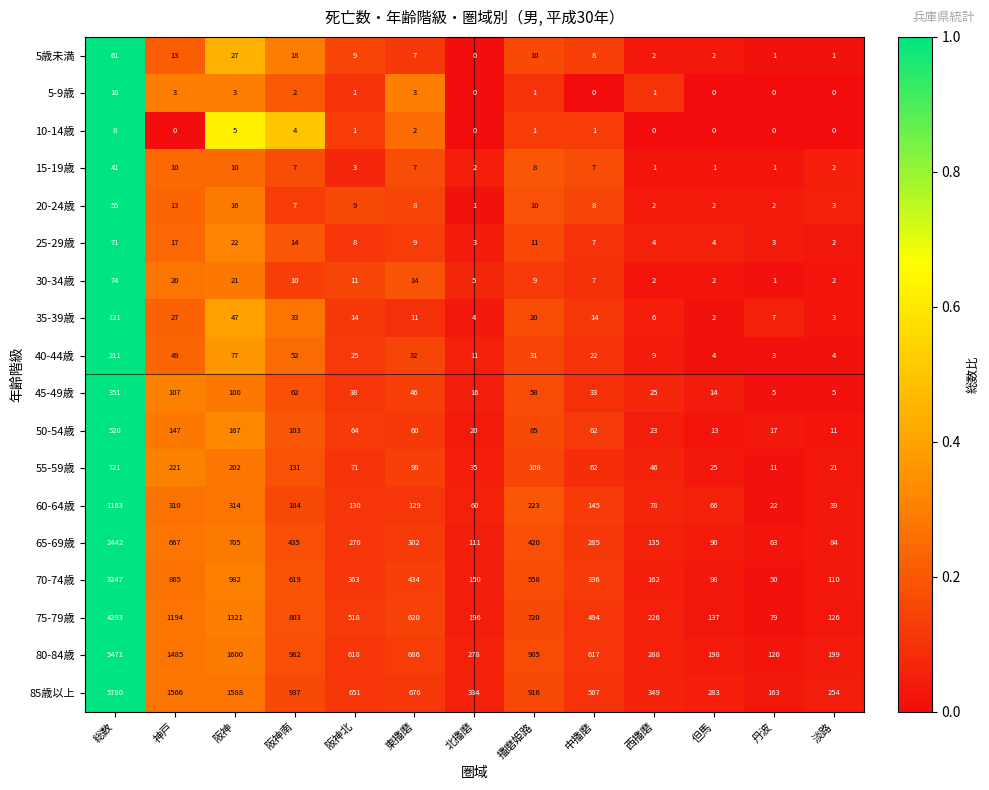

Is the value of 65-69歳 at 西播磨 greater than the value of 55-59歳 at 但馬?

Yes